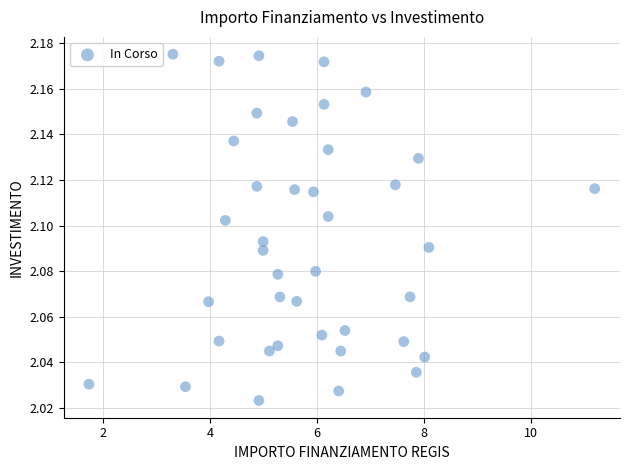

What is the range of X values (max minus min)?

9.5